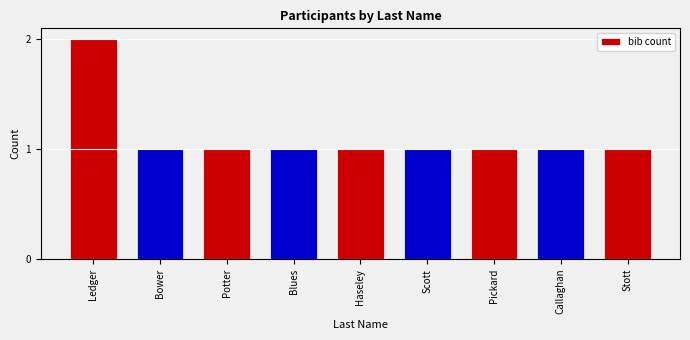

Which category has the highest value across all series?

Ledger